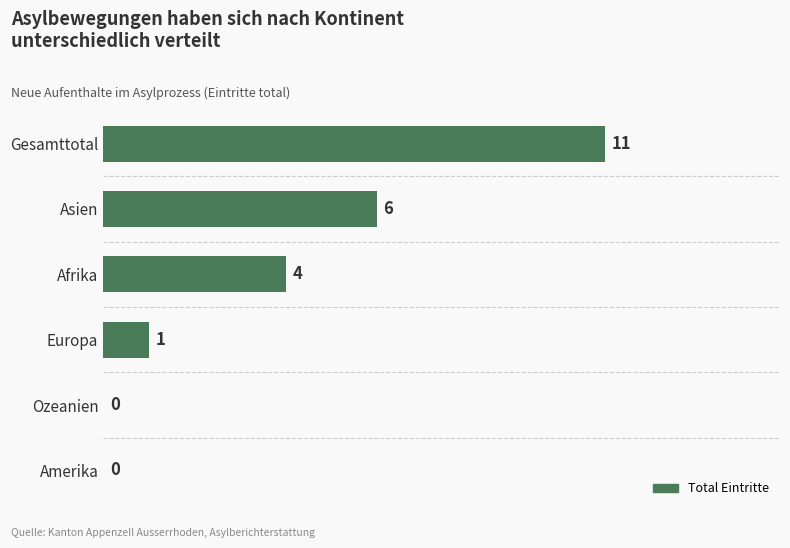

Reading top to bottom, list all the values displayed in this chart.

Gesamttotal=11	Asien=6	Afrika=4	Europa=1	Ozeanien=0	Amerika=0